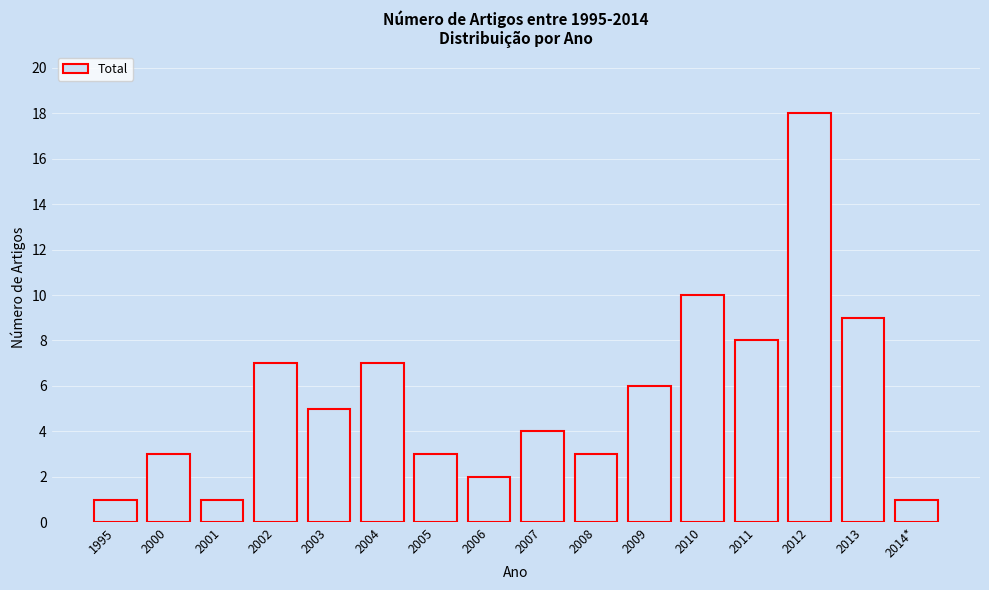

Reading right to left, what are all the values shown in this chart?

2014*=1	2013=9	2012=18	2011=8	2010=10	2009=6	2008=3	2007=4	2006=2	2005=3	2004=7	2003=5	2002=7	2001=1	2000=3	1995=1